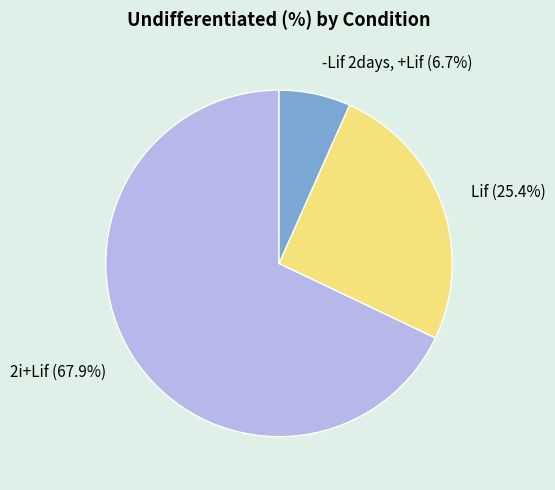

Which slice is the smallest?

-Lif 2days, +Lif